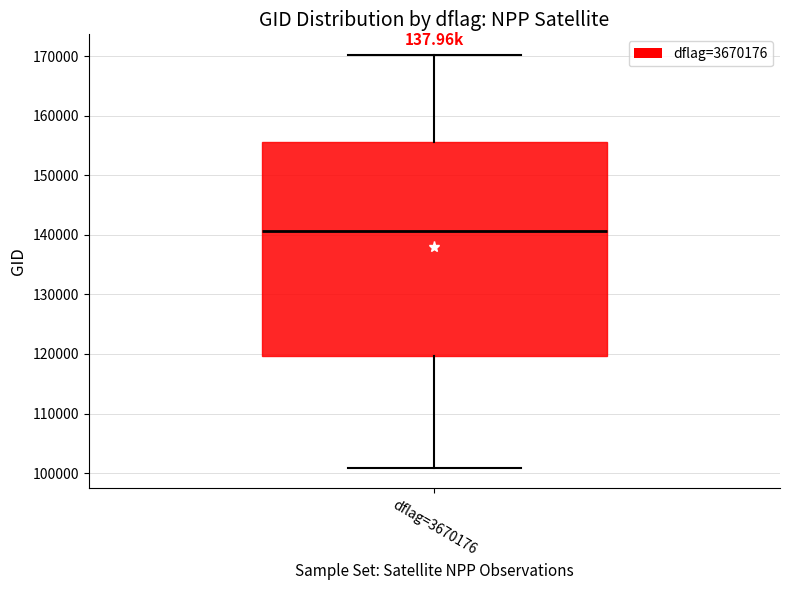

Transcribe this box plot: give where the median line is, the range the box spans, and where the two whiskers end, as read against the y-axis. The values are not printed on the chart, so give them approximately, as read against the axis.

median 141000, box 120000 to 156000, whiskers 101000 to 170000